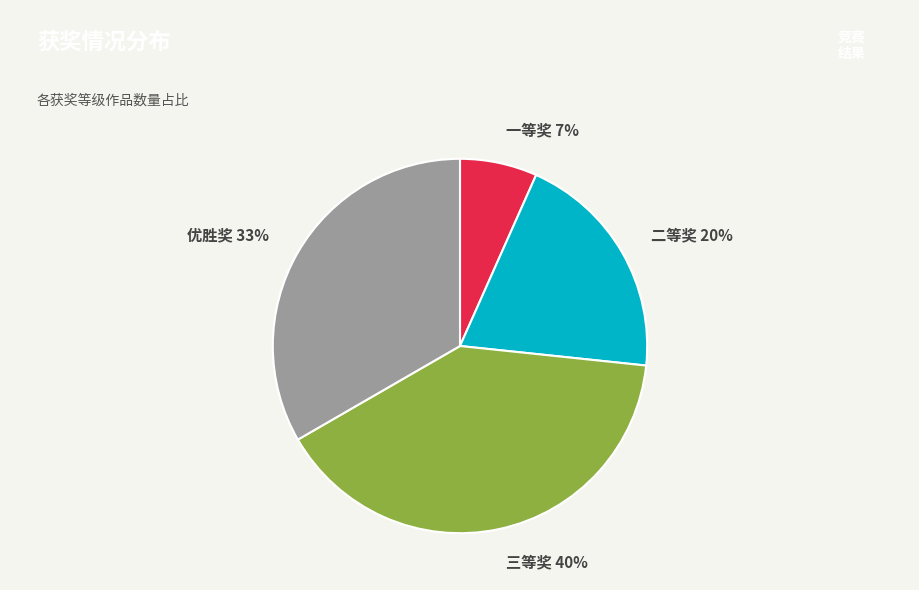

What percentage is the 二等奖 slice, to the nearest percent?

20%